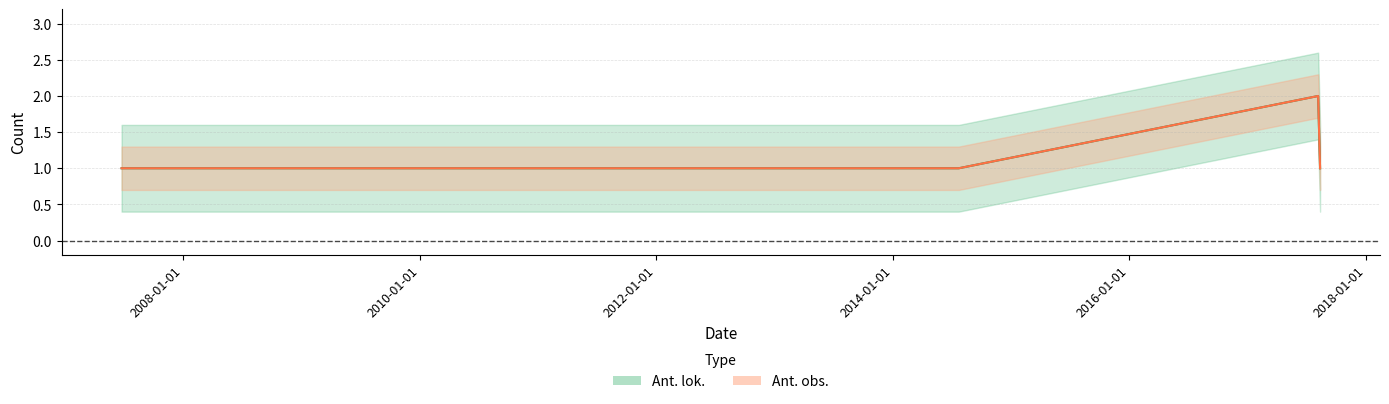

What is the total value across all series at 2011-04-29?

2